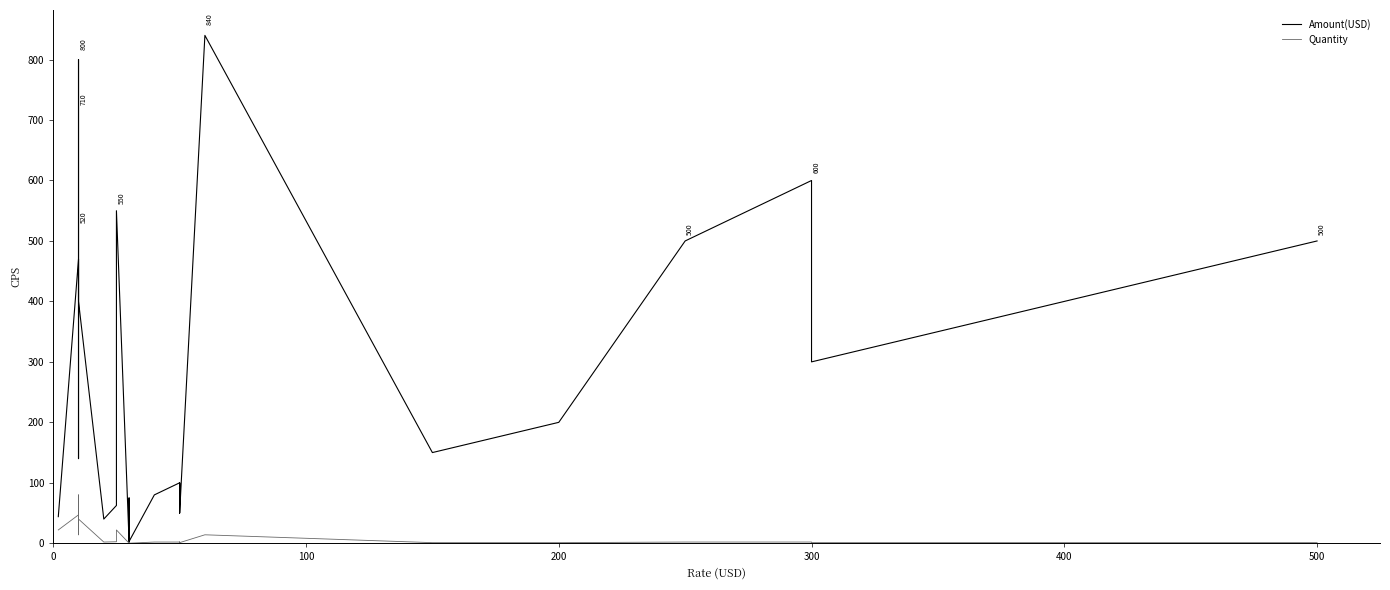

What are all the series names shown in the legend?

Amount(USD), Quantity